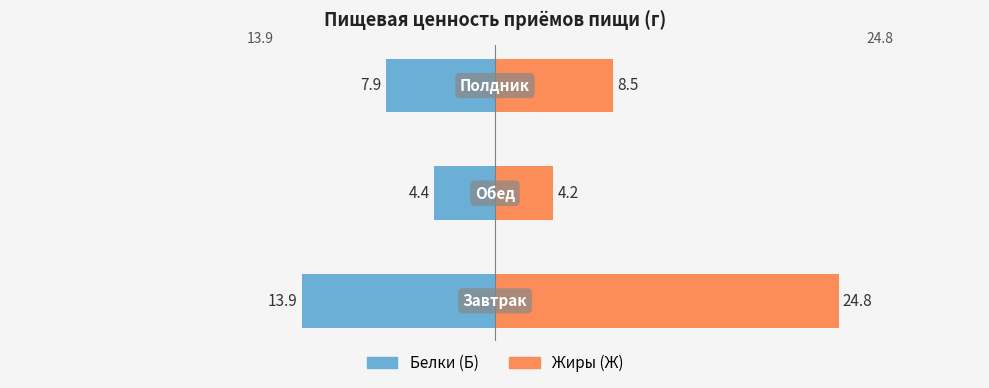

Does the chart contain stacked bars?

No